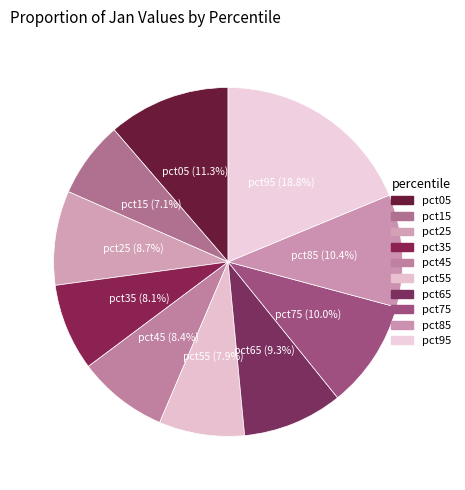

To the nearest percent, what is the difference between the largest and smallest slice percentages?

12%